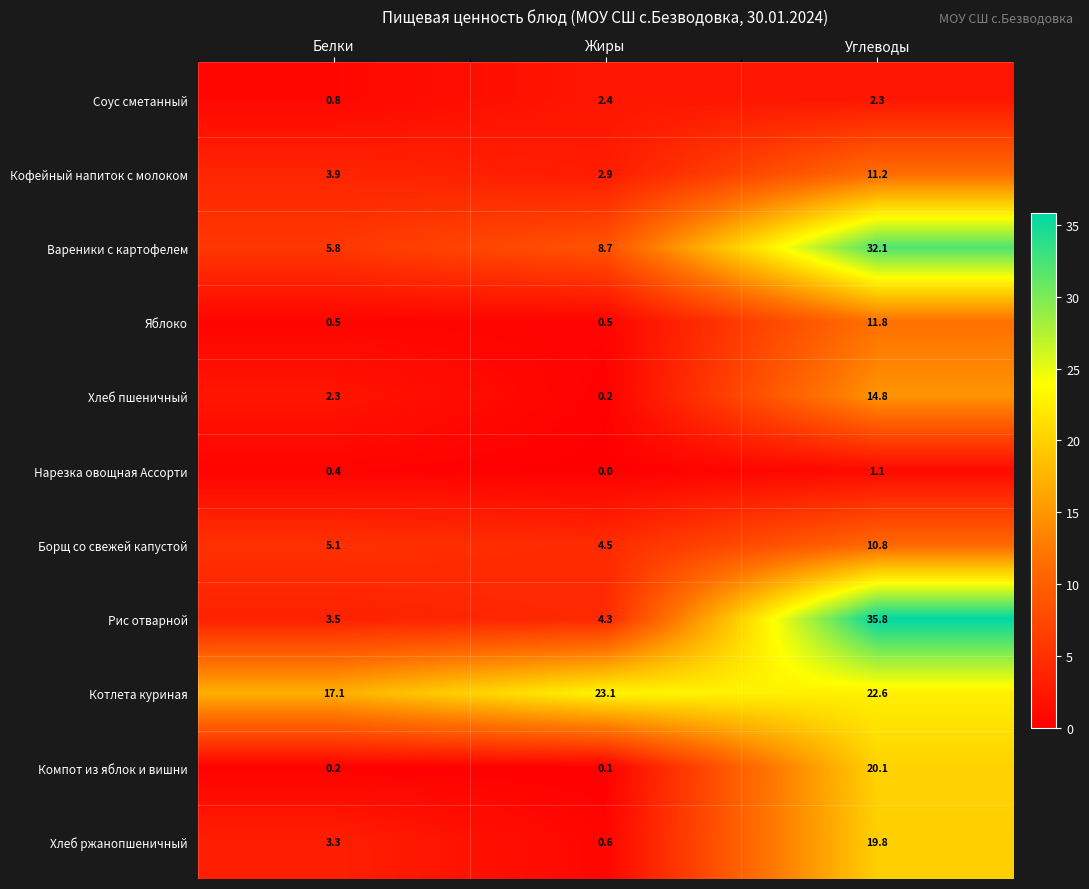

What is the difference between the maximum and minimum values in the Кофейный напиток с молоком series?

8.3